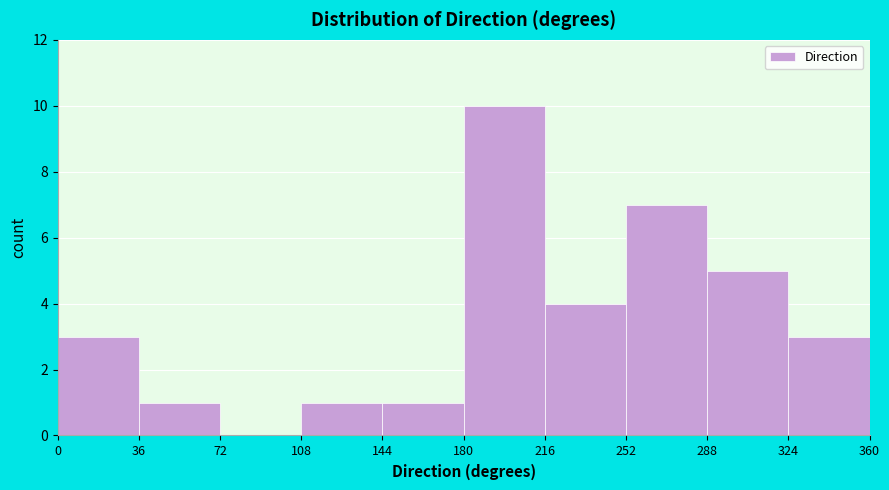

What is the height of the bar covering 216 to 252 on the x-axis? The values are not printed on the chart, so give them approximately, as read against the axis.

4